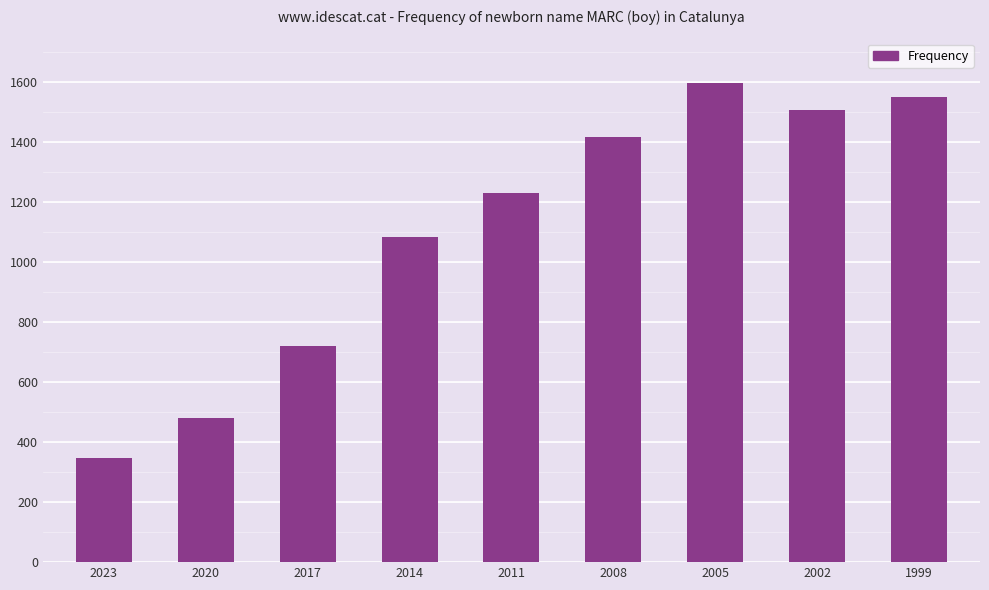

How many bars are there in total?

9